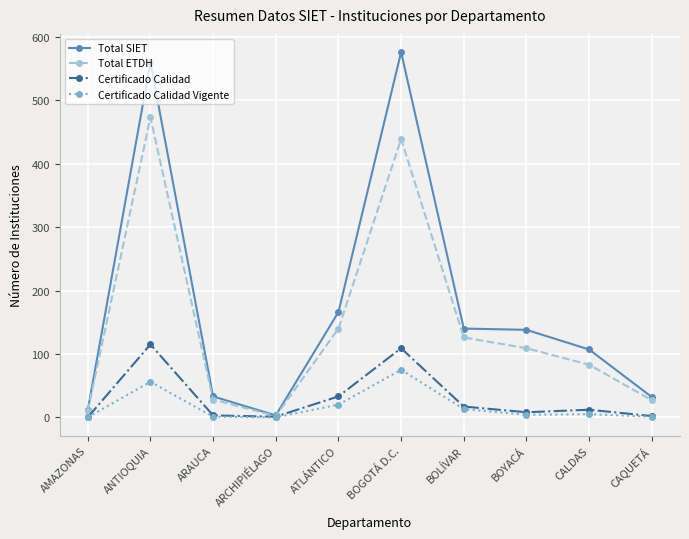

What is the value of the Certificado Calidad point at the 7th from the left?

17